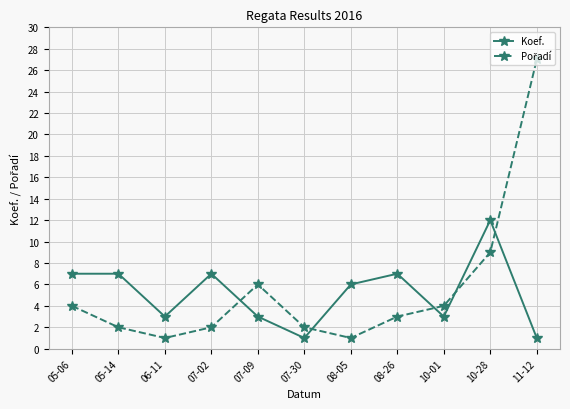

What is the maximum value shown in the chart?

27